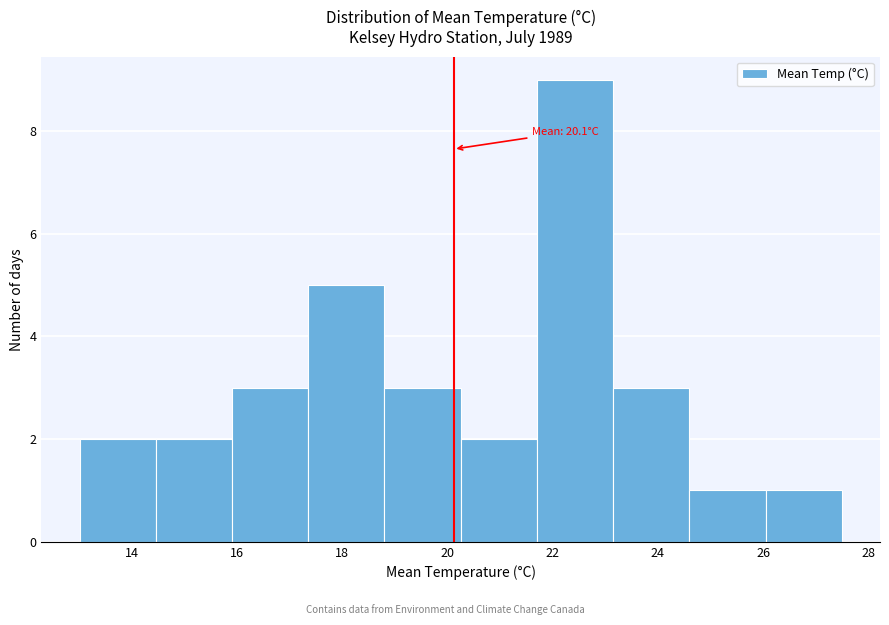

Which range on the x-axis has the tallest bar?

21.70 to 23.15